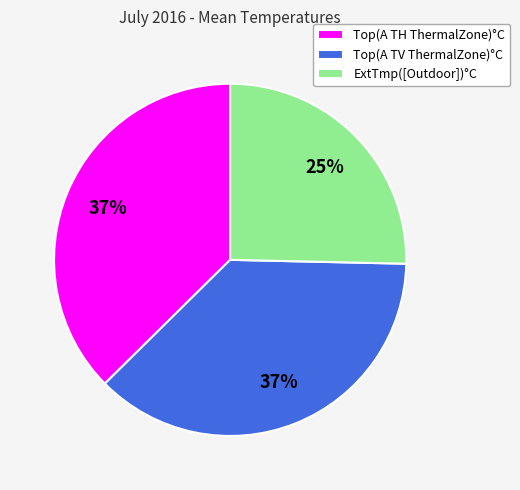

How many segments does this pie chart have?

3